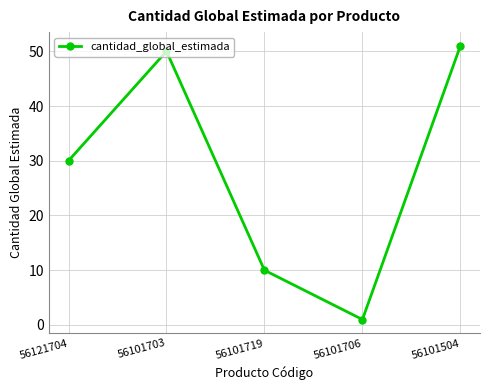

At which label is the value closest to 26?

56121704